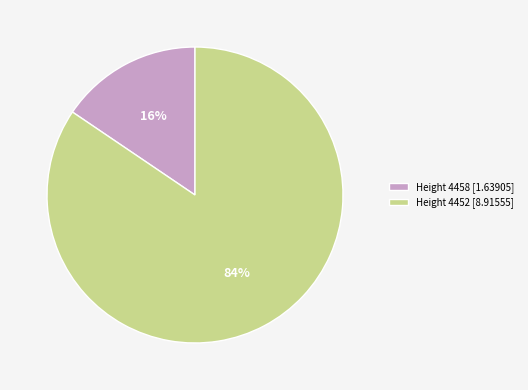

What percentage is the Height 4452 slice, to the nearest percent?

84%